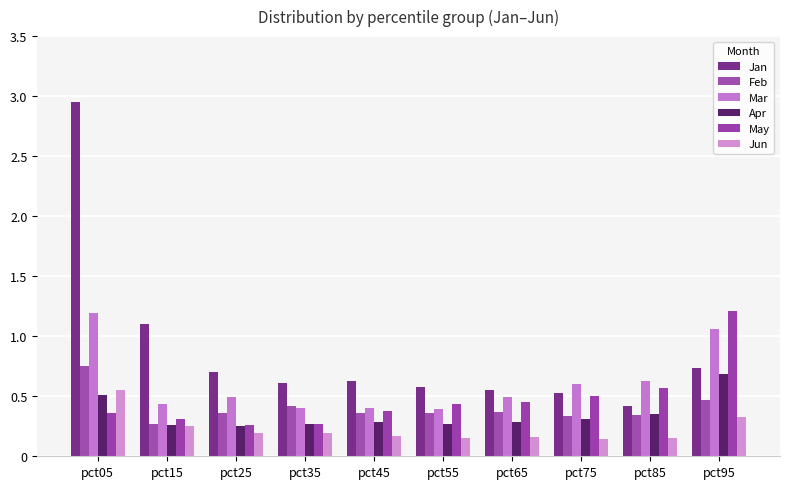

Which series changed the most between pct55 and pct65?

Mar